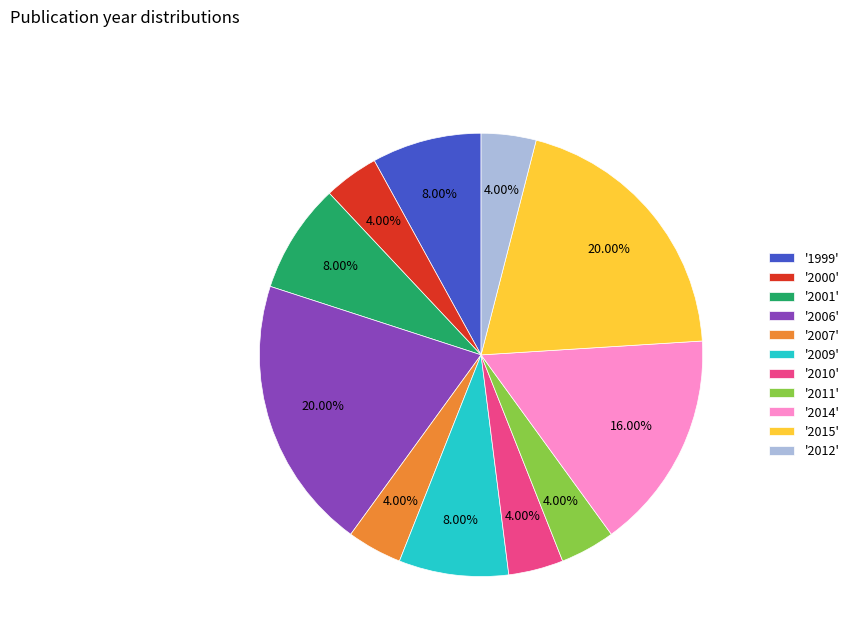

Does any single category account for the majority?

No